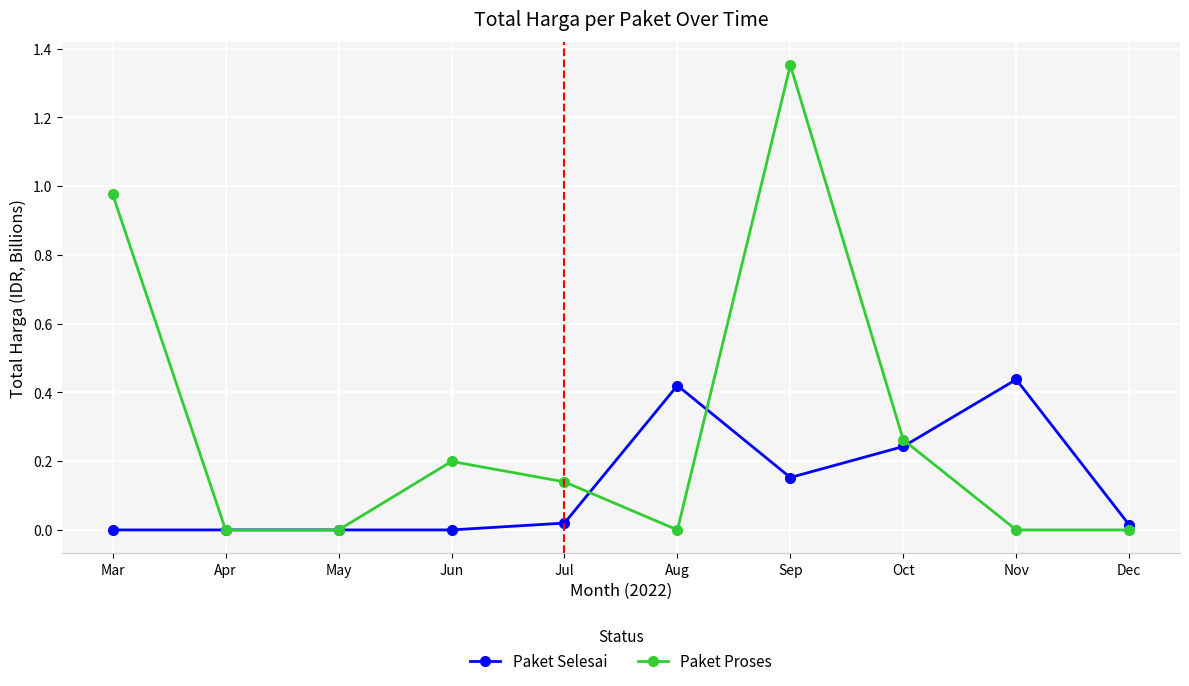

Which series ends up on top after the final intersection of Paket Proses and Paket Selesai?

Paket Selesai